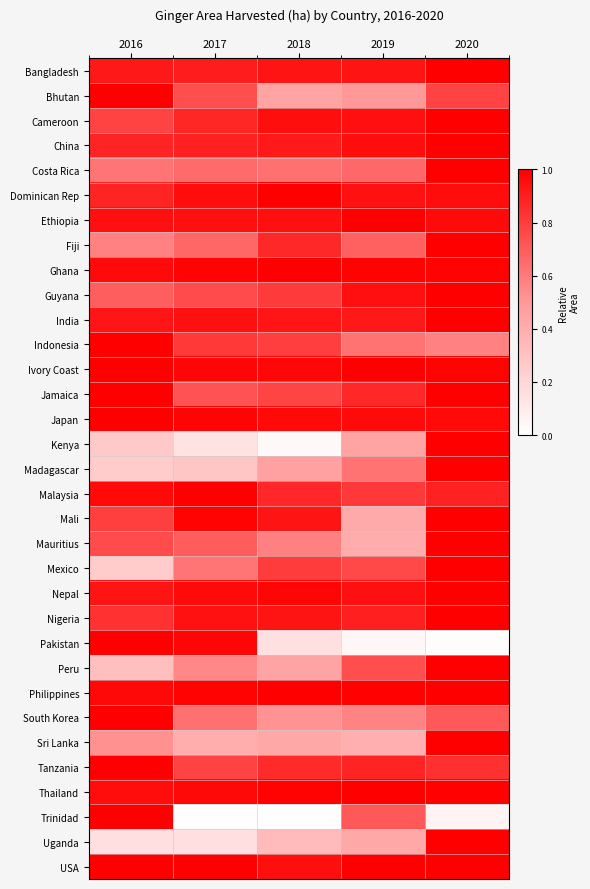

Reading right to left, transcribe all the data shown in this chart.

Bangladesh: 2020=1.0	2019=0.9	2018=0.9	2017=0.9	2016=0.9
Bhutan: 2020=0.8	2019=0.5	2018=0.5	2017=0.7	2016=1.0
Cameroon: 2020=1.0	2019=0.9	2018=1.0	2017=0.9	2016=0.8
China: 2020=1.0	2019=1.0	2018=0.9	2017=0.9	2016=0.9
Costa Rica: 2020=1.0	2019=0.7	2018=0.6	2017=0.6	2016=0.6
Dominican Rep: 2020=1.0	2019=0.9	2018=1.0	2017=1.0	2016=0.9
Ethiopia: 2020=1.0	2019=1.0	2018=0.9	2017=0.9	2016=0.9
Fiji: 2020=1.0	2019=0.7	2018=0.9	2017=0.7	2016=0.6
Ghana: 2020=1.0	2019=1.0	2018=1.0	2017=1.0	2016=1.0
Guyana: 2020=1.0	2019=0.9	2018=0.8	2017=0.8	2016=0.7
India: 2020=1.0	2019=0.9	2018=0.9	2017=0.9	2016=0.9
Indonesia: 2020=0.6	2019=0.6	2018=0.8	2017=0.8	2016=1.0
Ivory Coast: 2020=1.0	2019=1.0	2018=1.0	2017=1.0	2016=1.0
Jamaica: 2020=1.0	2019=0.9	2018=0.8	2017=0.7	2016=1.0
Japan: 2020=1.0	2019=1.0	2018=1.0	2017=1.0	2016=1.0
Kenya: 2020=1.0	2019=0.4	2018=0.0	2017=0.1	2016=0.3
Madagascar: 2020=1.0	2019=0.6	2018=0.5	2017=0.3	2016=0.3
Malaysia: 2020=0.9	2019=0.8	2018=0.9	2017=1.0	2016=1.0
Mali: 2020=1.0	2019=0.4	2018=0.9	2017=1.0	2016=0.8
Mauritius: 2020=1.0	2019=0.4	2018=0.6	2017=0.7	2016=0.8
Mexico: 2020=1.0	2019=0.8	2018=0.8	2017=0.6	2016=0.3
Nepal: 2020=1.0	2019=0.9	2018=1.0	2017=1.0	2016=0.9
Nigeria: 2020=1.0	2019=0.9	2018=0.9	2017=0.9	2016=0.8
Pakistan: 2020=0.0	2019=0.0	2018=0.2	2017=1.0	2016=1.0
Peru: 2020=1.0	2019=0.7	2018=0.4	2017=0.6	2016=0.3
Philippines: 2020=1.0	2019=1.0	2018=1.0	2017=1.0	2016=1.0
South Korea: 2020=0.7	2019=0.6	2018=0.5	2017=0.6	2016=1.0
Sri Lanka: 2020=1.0	2019=0.4	2018=0.4	2017=0.4	2016=0.5
Tanzania: 2020=0.8	2019=0.9	2018=0.9	2017=0.8	2016=1.0
Thailand: 2020=1.0	2019=1.0	2018=1.0	2017=1.0	2016=1.0
Trinidad: 2020=0.1	2019=0.7	2018=0.0	2017=0.0	2016=1.0
Uganda: 2020=1.0	2019=0.4	2018=0.3	2017=0.2	2016=0.2
USA: 2020=1.0	2019=1.0	2018=0.9	2017=1.0	2016=1.0